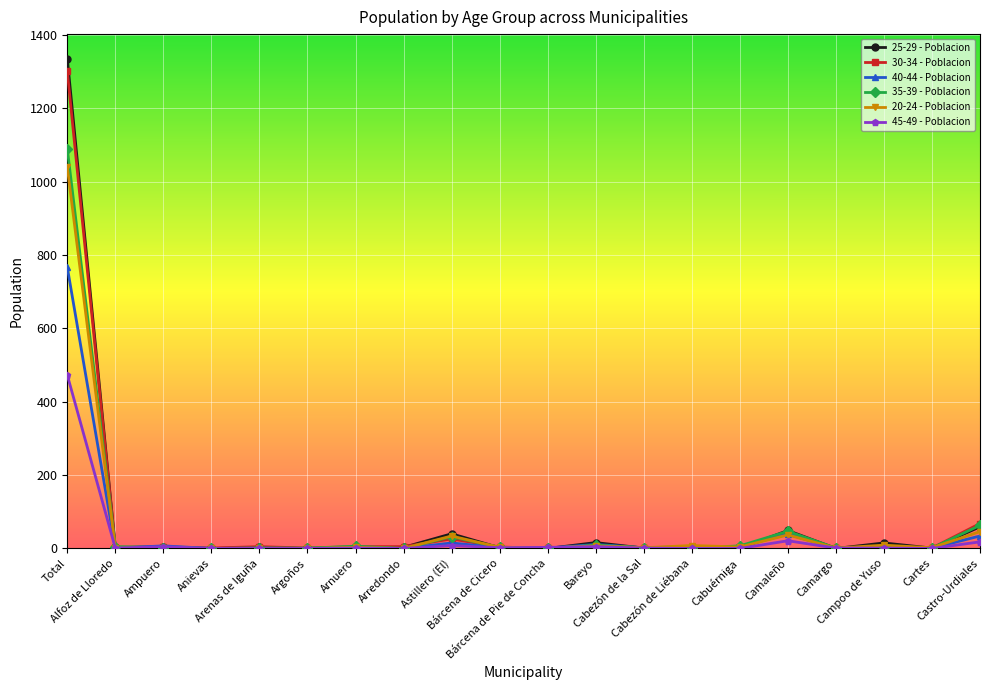

Which series has the largest range (max minus min)?

25-29 - Poblacion